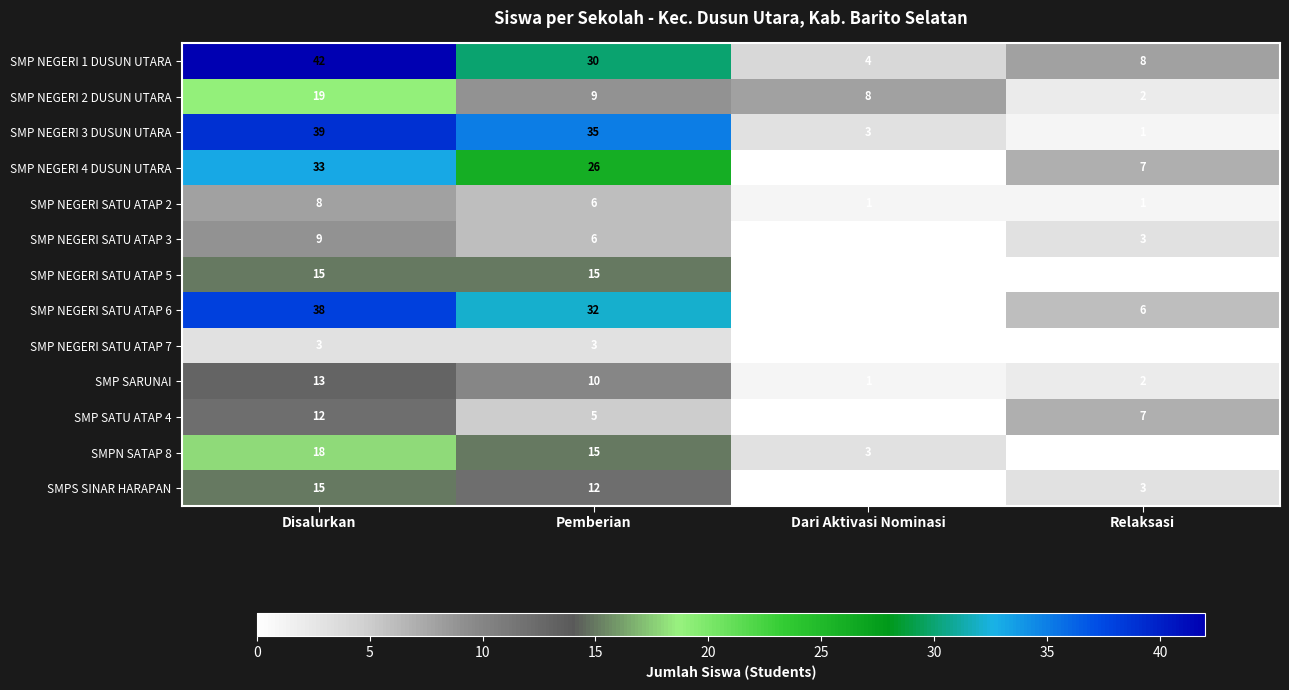

What is the maximum value for SMP NEGERI SATU ATAP 3?

9